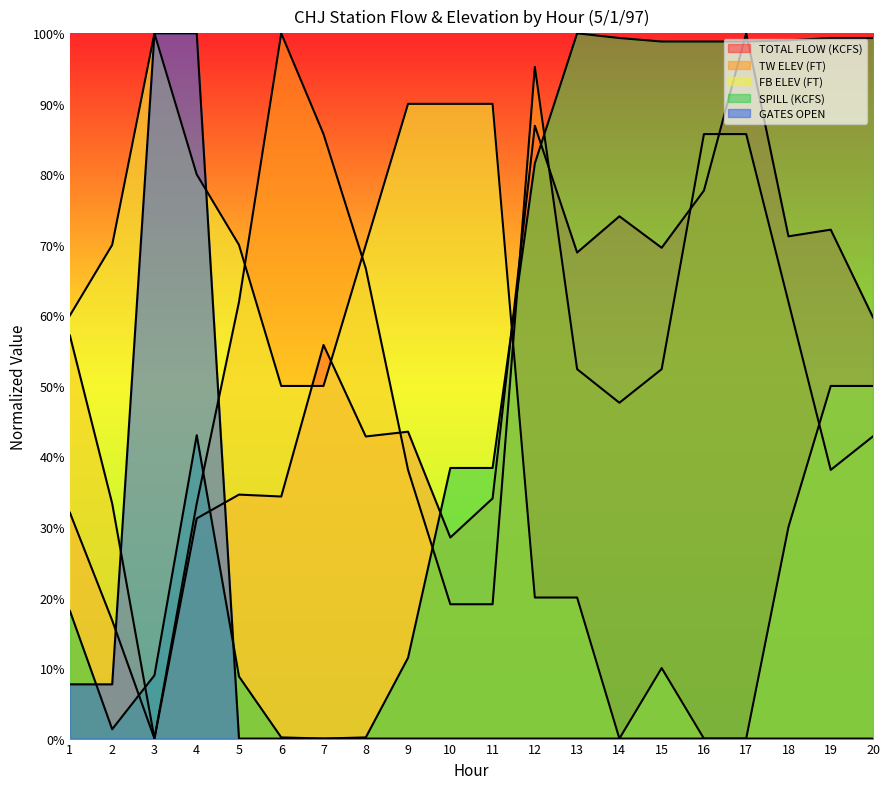

Which series has the widest spread of values?

TOTAL FLOW (KCFS)